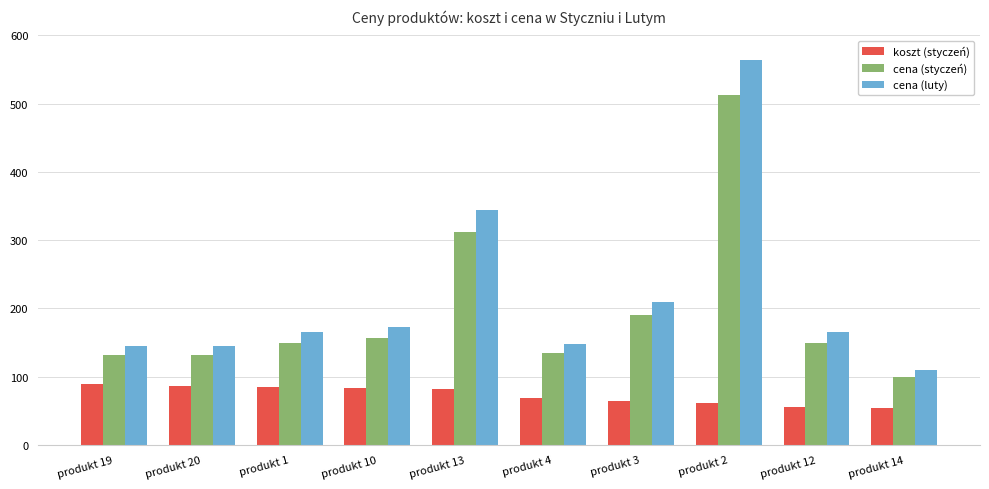

Rank the series by their maximum value, from lowest to highest.

koszt (styczeń), cena (styczeń), cena (luty)